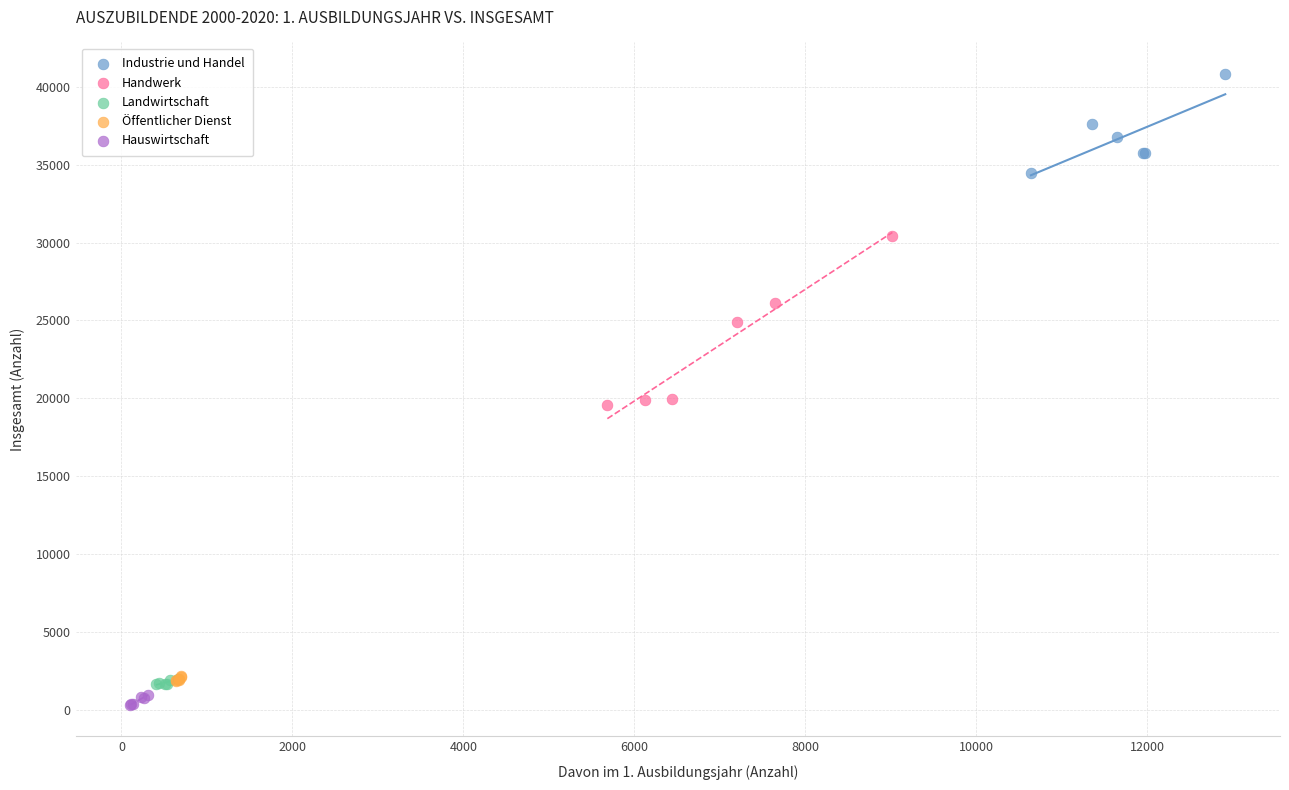

Which series has the widest spread of Y values?

Handwerk